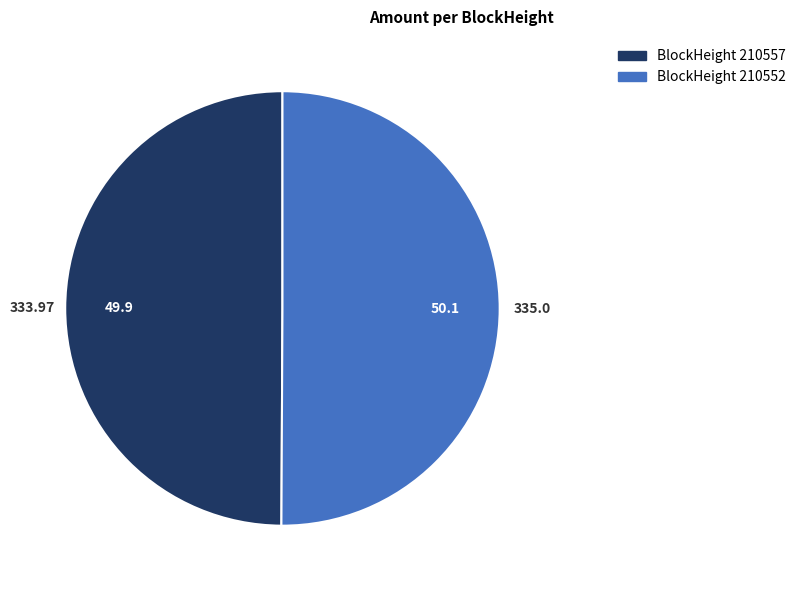

How many slices are in this pie chart?

2